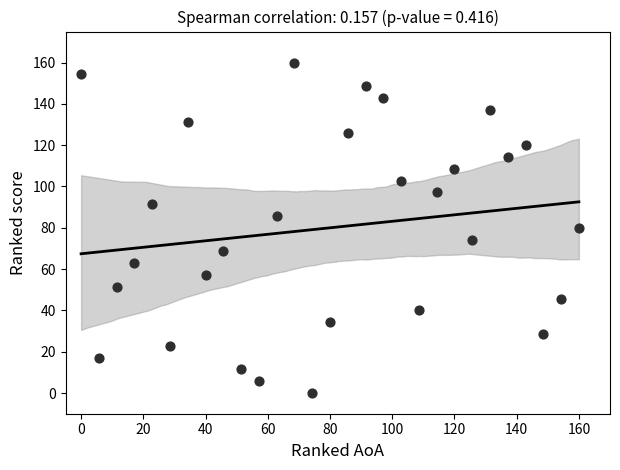

What is the range of X values (max minus min)?

160.0